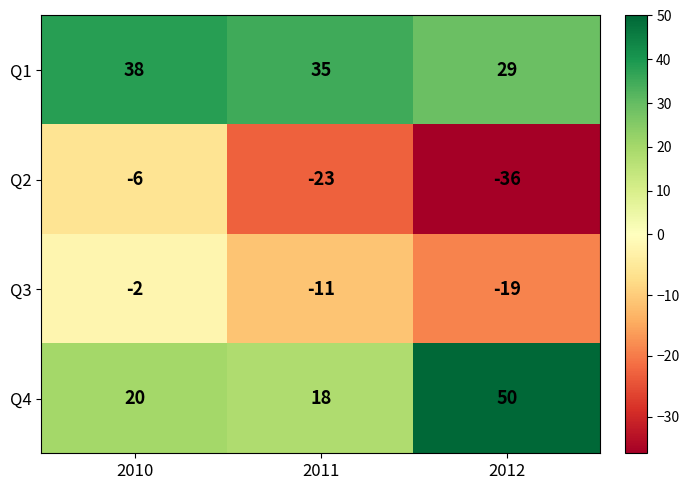

At which label does Q1 reach its minimum?

2012